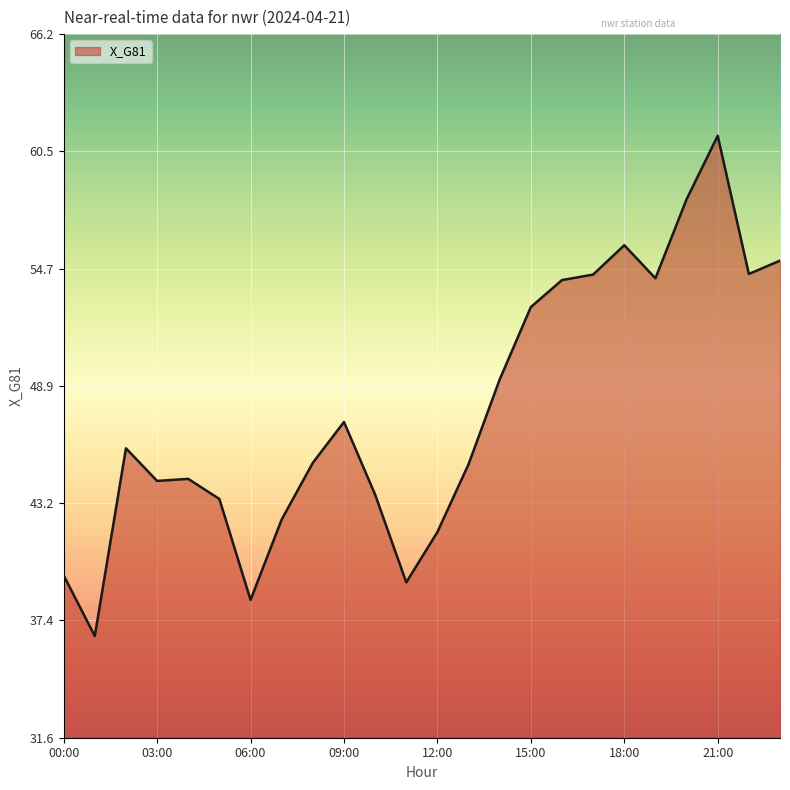

How many lines are shown in the chart?

1